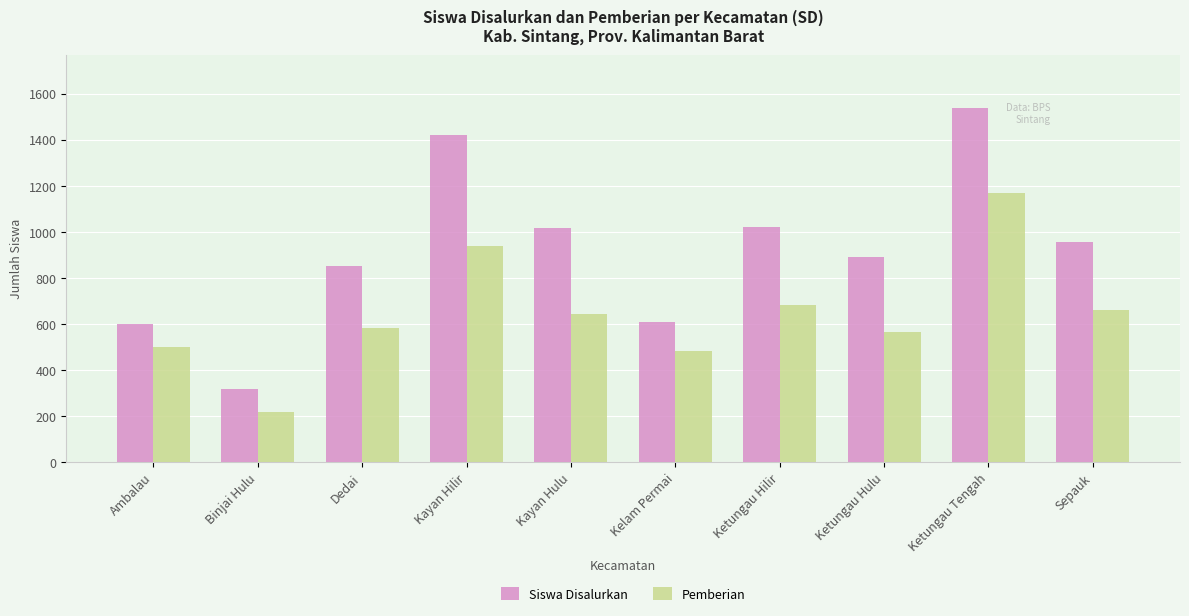

How many groups of bars are there?

10